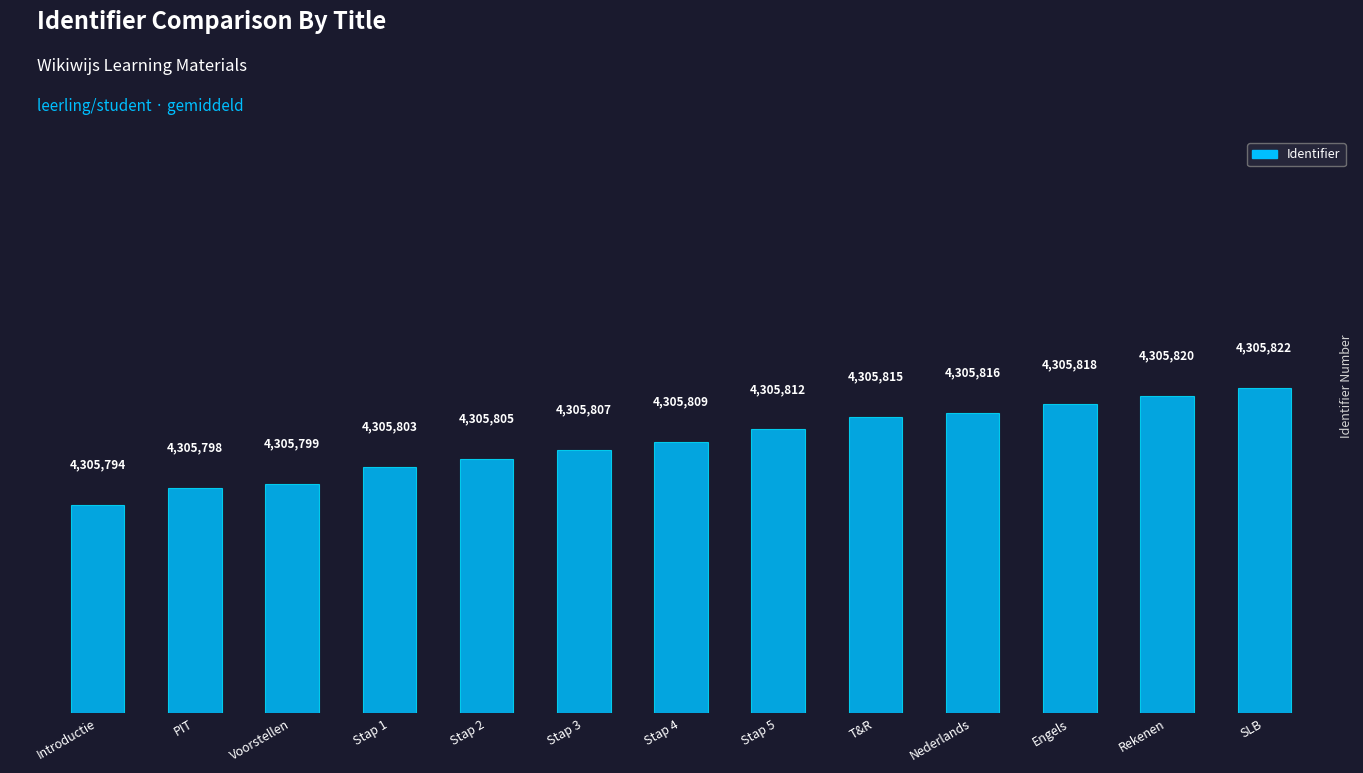

Rank the categories by value from lowest to highest.

Introductie, PIT, Voorstellen, Stap 1, Stap 2, Stap 3, Stap 4, Stap 5, T&R, Nederlands, Engels, Rekenen, SLB